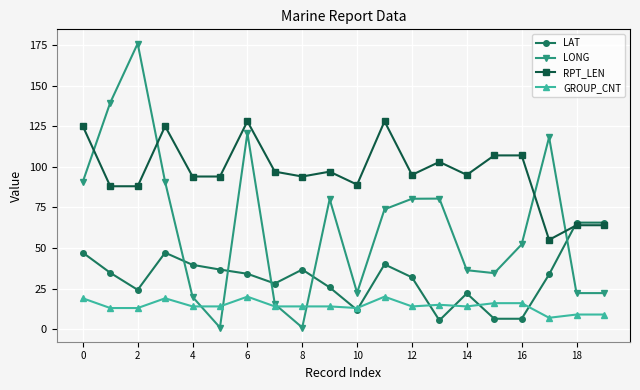

Which series has the largest range (max minus min)?

LONG